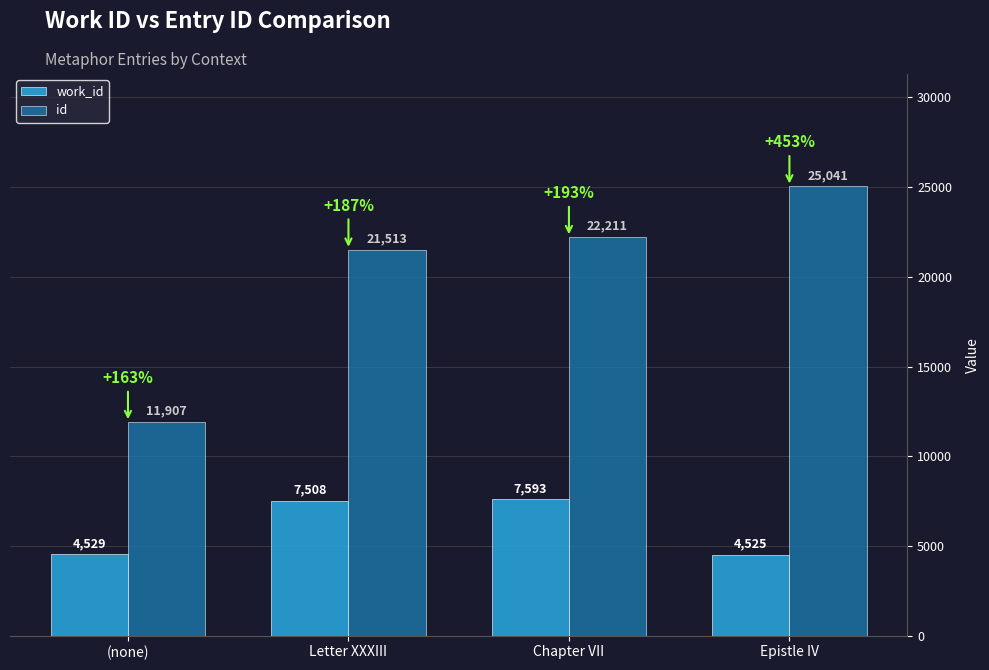

Between Chapter VII and Epistle IV, which series saw the biggest shift?

work_id